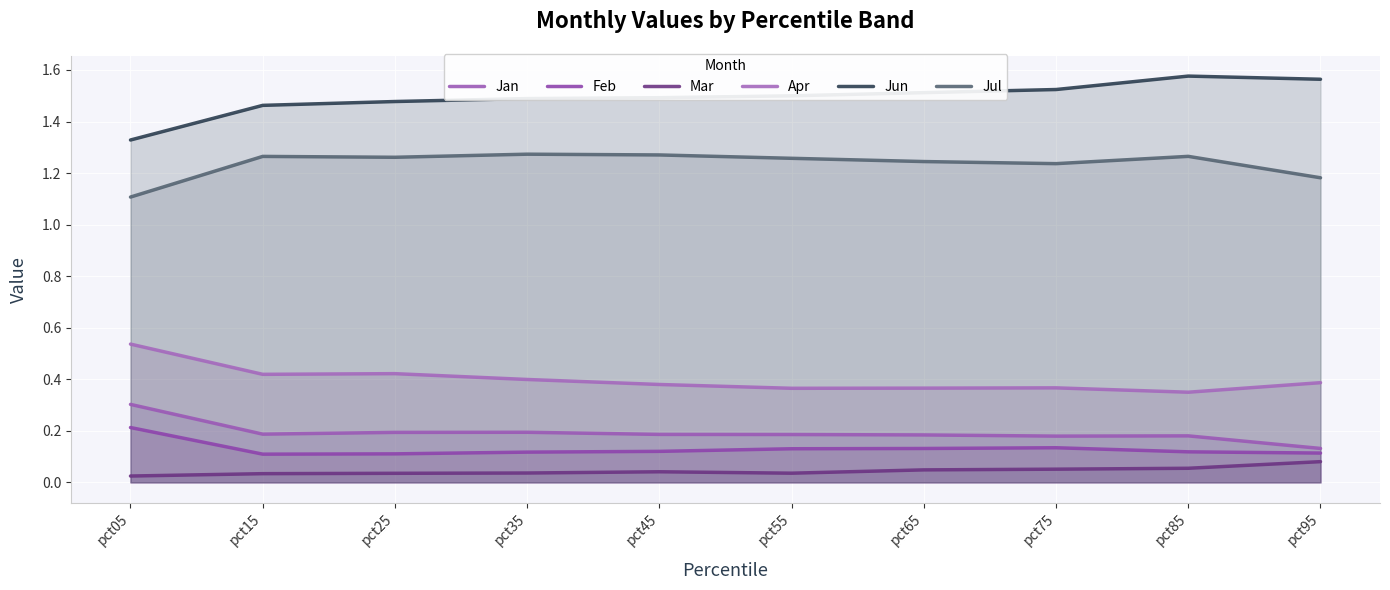

What is the approximate value of Apr at pct95?

0.4